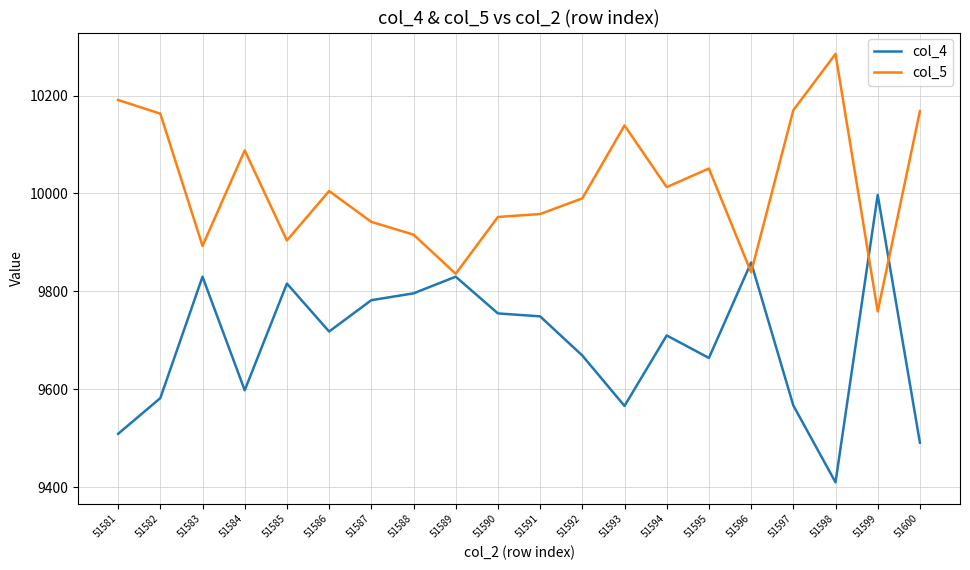

In col_5, how many points are higher than both neighbors (excluding endpoints)?

5